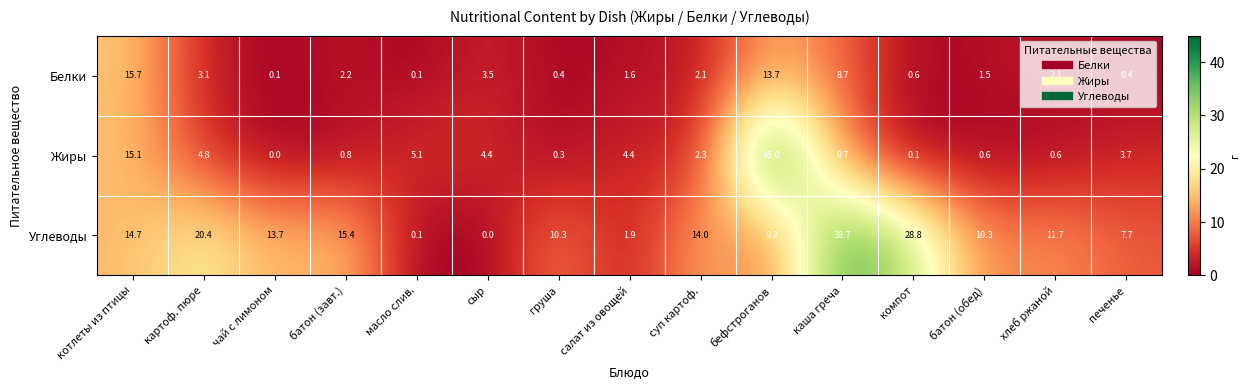

What is the total value across all series at бефстроганов?

67.9